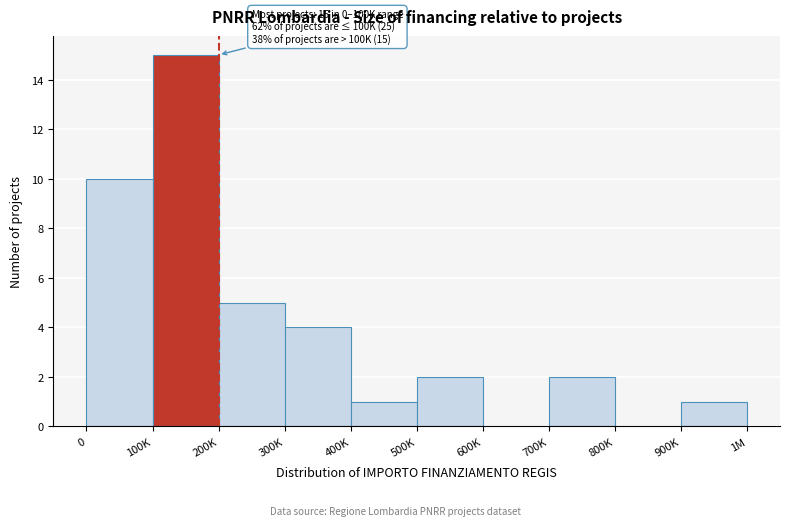

Reading left to right, transcribe all the data shown in this chart.

0=10	100K=15	200K=5	300K=4	400K=1	500K=2	600K=0	700K=2	800K=0	900K=1